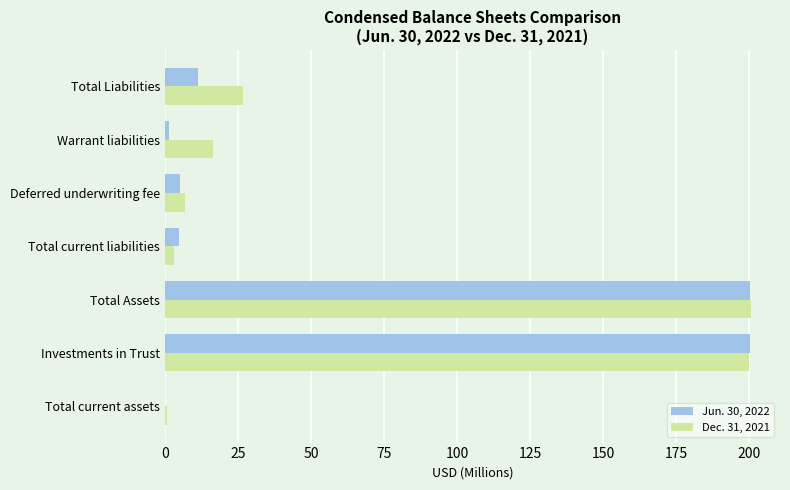

What is the sum of the Jun. 30, 2022 values at Total Liabilities and Total Assets?

211.8